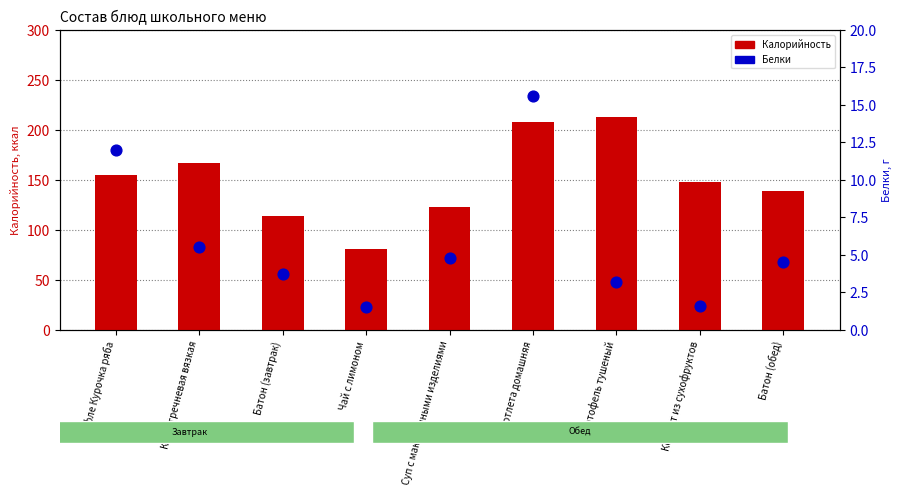

At how many categories does at least one series exceed 142?

5